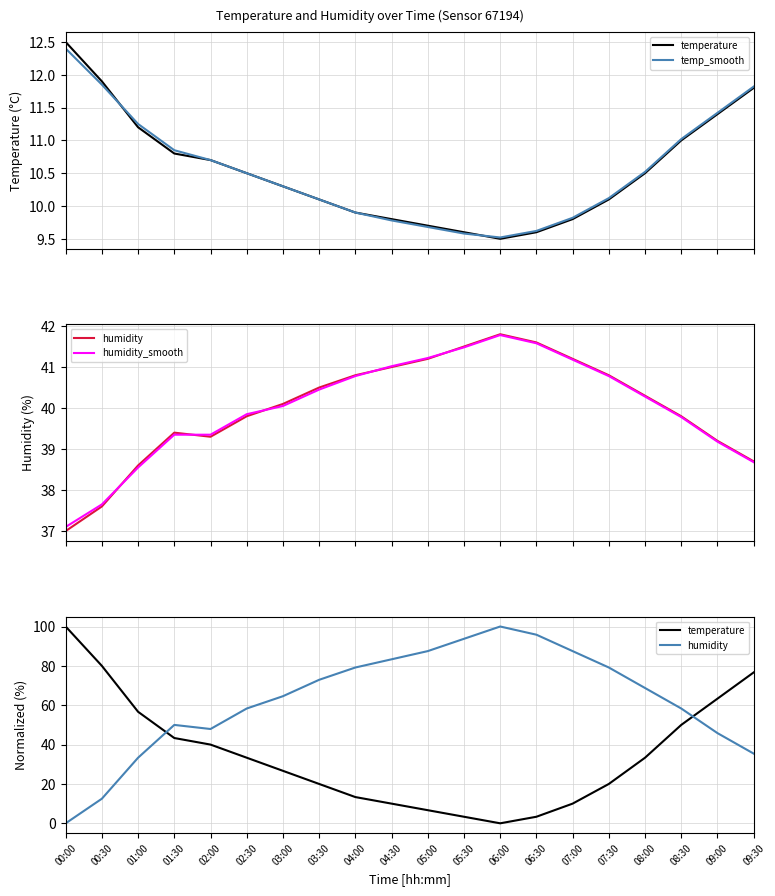

At which label is humidity closest to 50?

01:30